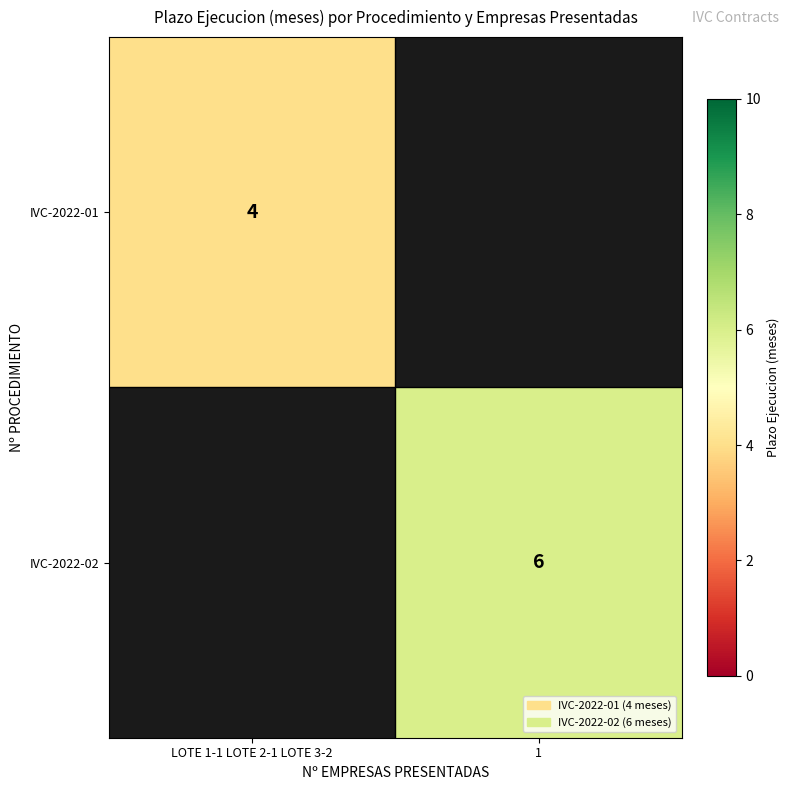

What is the smallest value displayed?

4.0